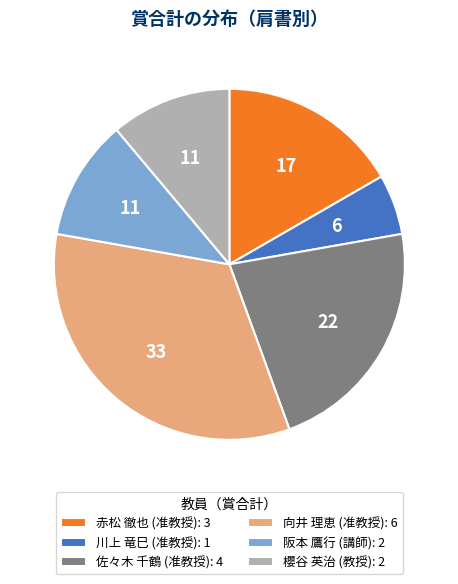

The 赤松 徹也 (准教授) slice represents 17% of the pie. True or false?

True